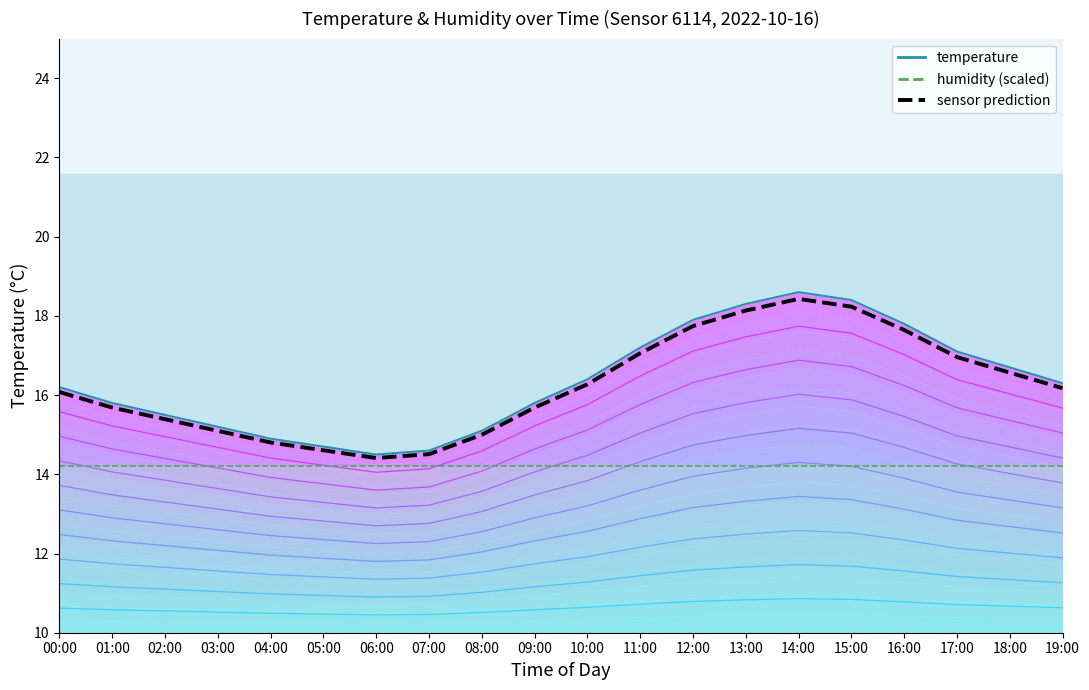

What is the total value across all series at 10:00?

46.9